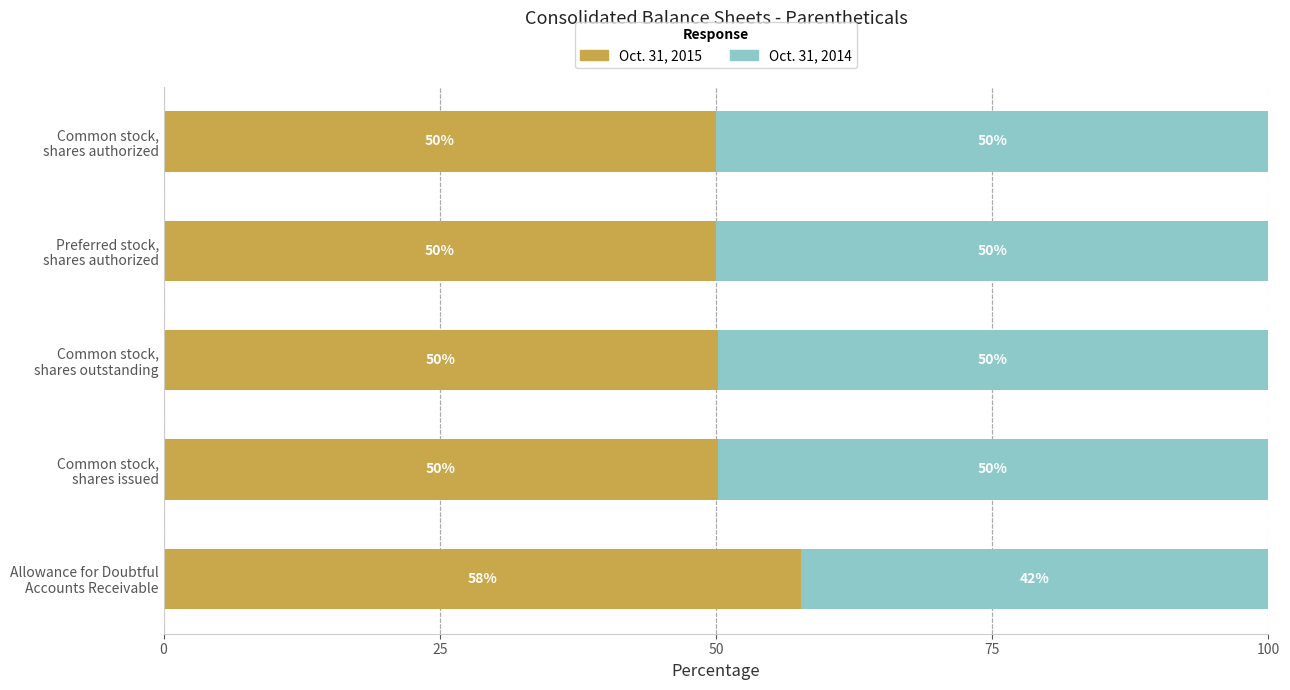

What is the highest value of the Oct. 31, 2015 series?

57.7